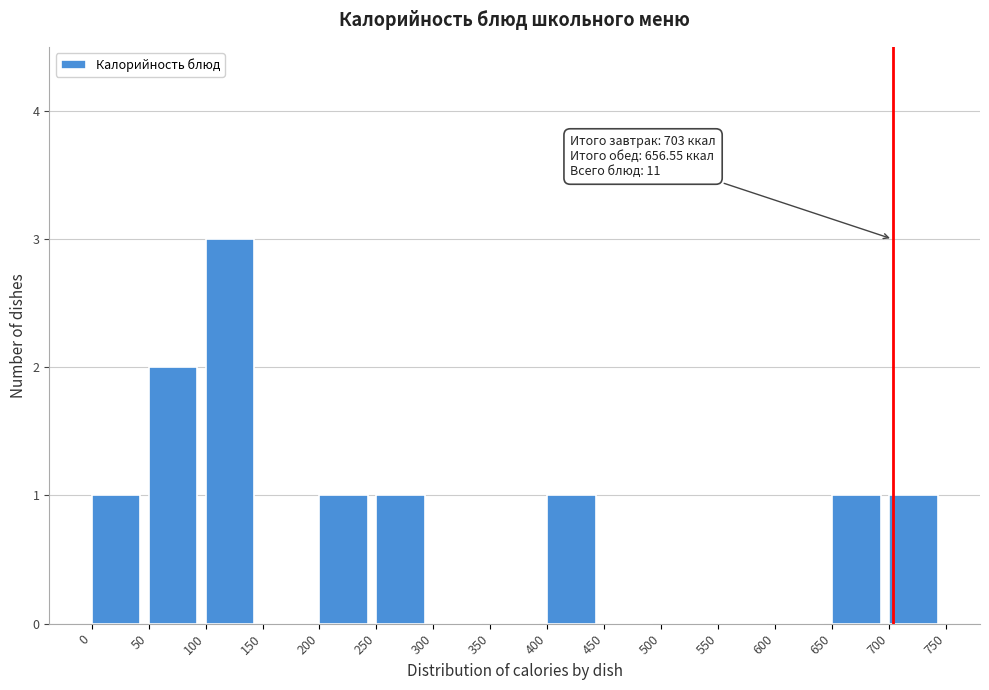

Which range on the x-axis has the tallest bar?

100 to 150